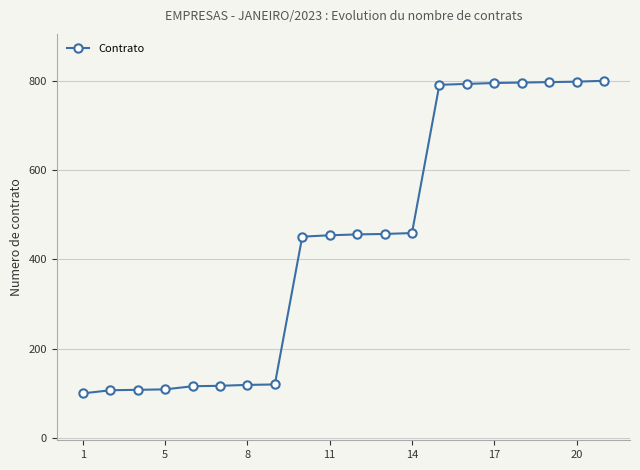

How many categories are shown in the chart?

20